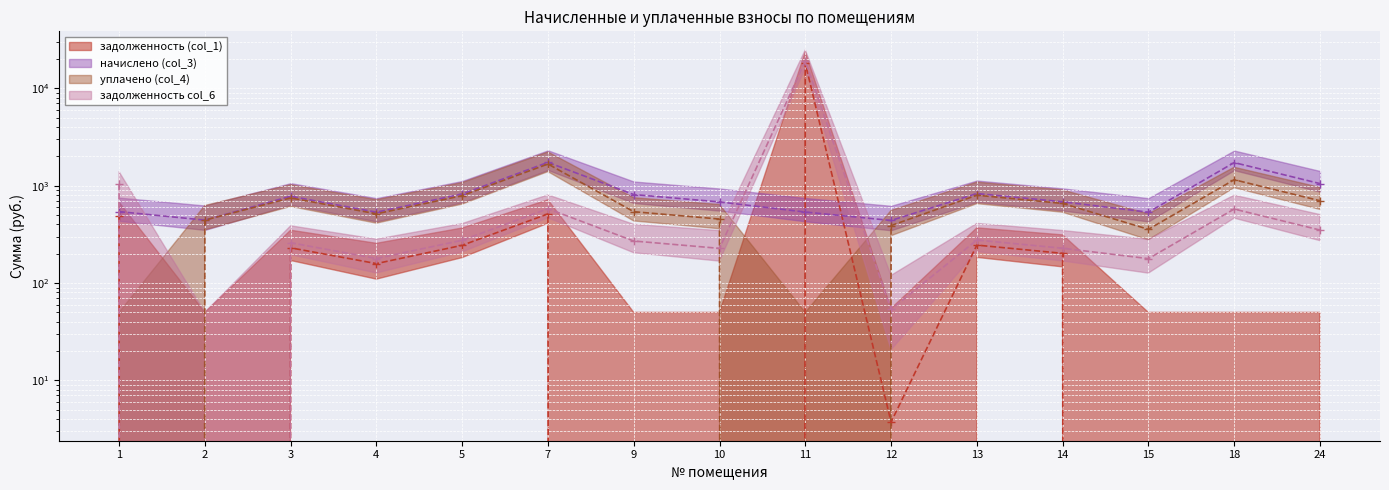

At 15, list the series in order from smallest to largest.

задолженность (col_1), задолженность col_6, уплачено (col_4), начислено (col_3)